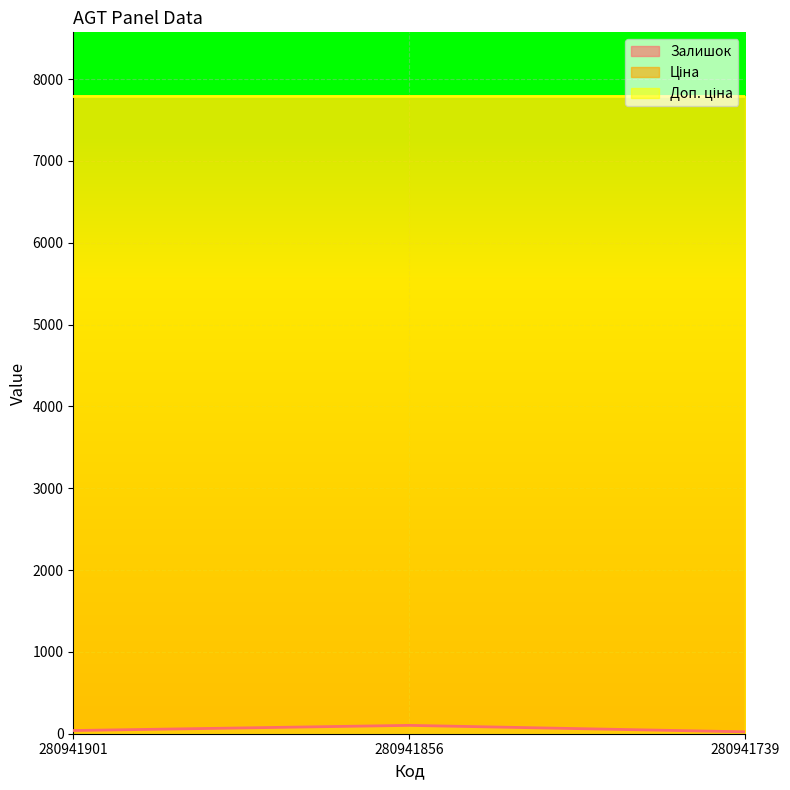

True or false: Доп. ціна has a value of 7792.9 at 280941901.

True